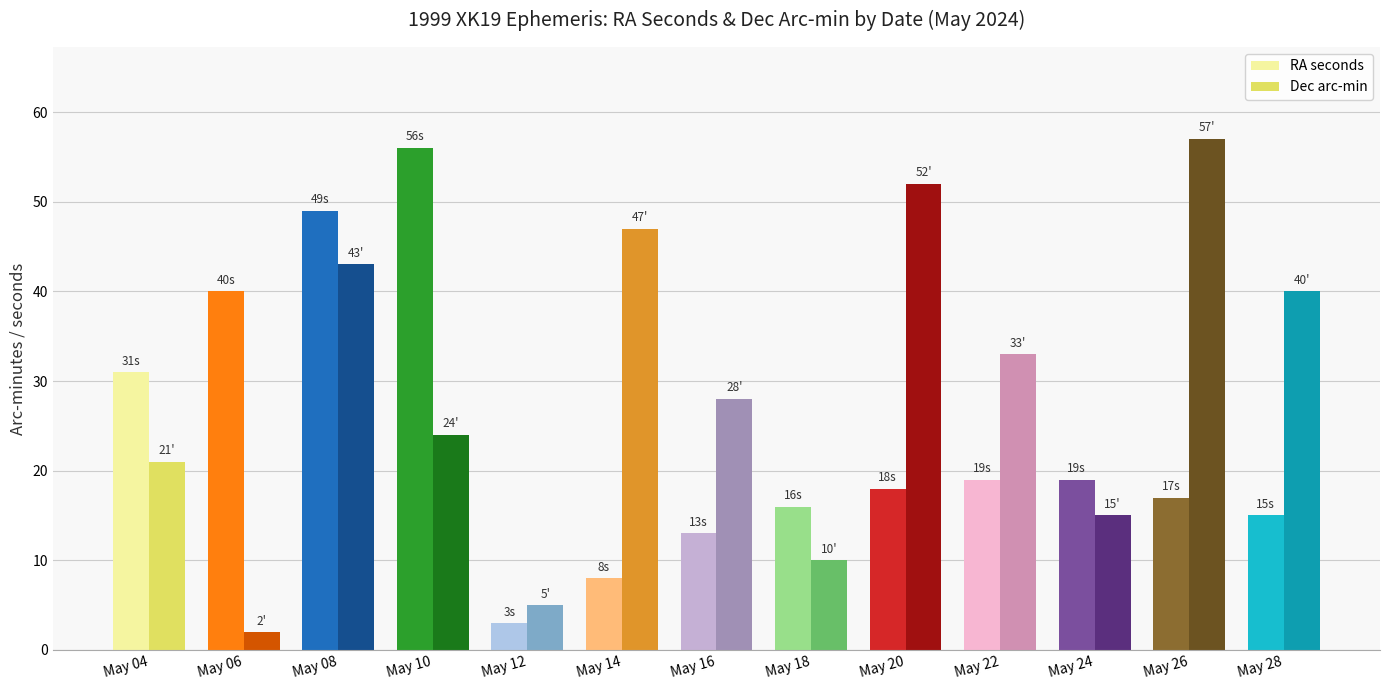

At how many categories does at least one series exceed 51?

3